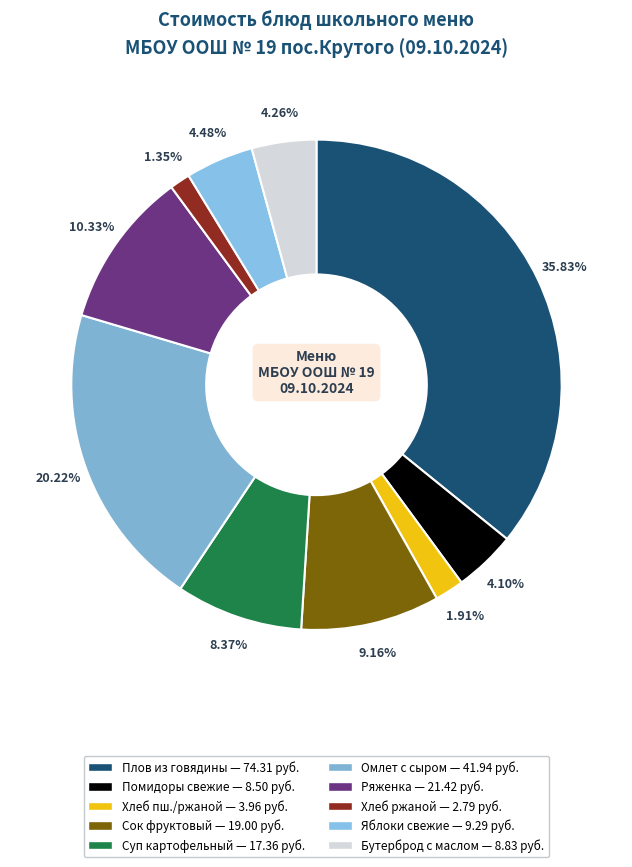

Is there a majority slice in this chart?

No